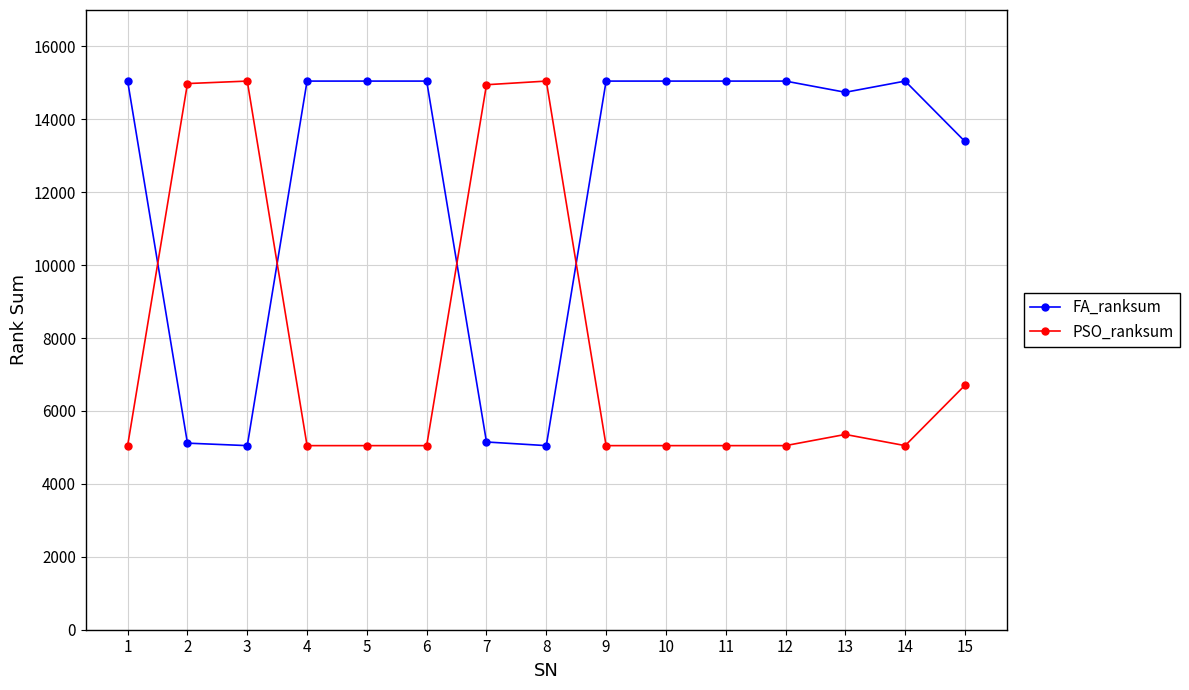

What is the value of the PSO_ranksum point at the 3rd from the left?

15050